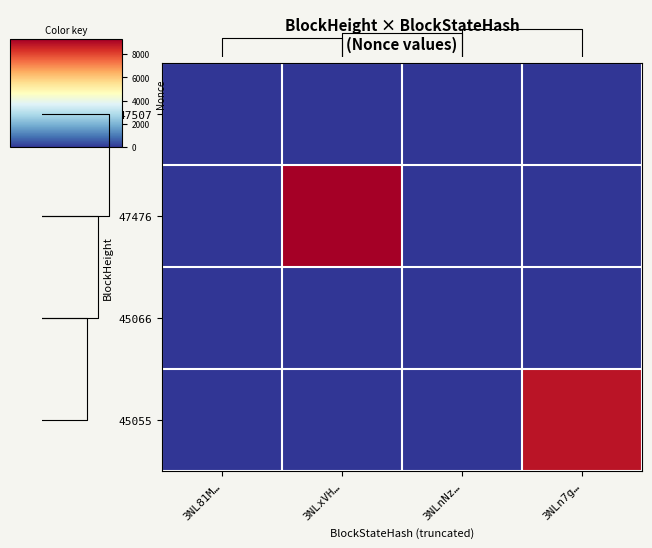

Reading left to right, extract all data points from this chart.

47507: 3NL81M…=1	3NLxVH…=0	3NLnNz…=0	3NLn7g…=0
47476: 3NL81M…=0	3NLxVH…=9276	3NLnNz…=0	3NLn7g…=0
45066: 3NL81M…=0	3NLxVH…=0	3NLnNz…=0	3NLn7g…=0
45055: 3NL81M…=0	3NLxVH…=0	3NLnNz…=0	3NLn7g…=8847